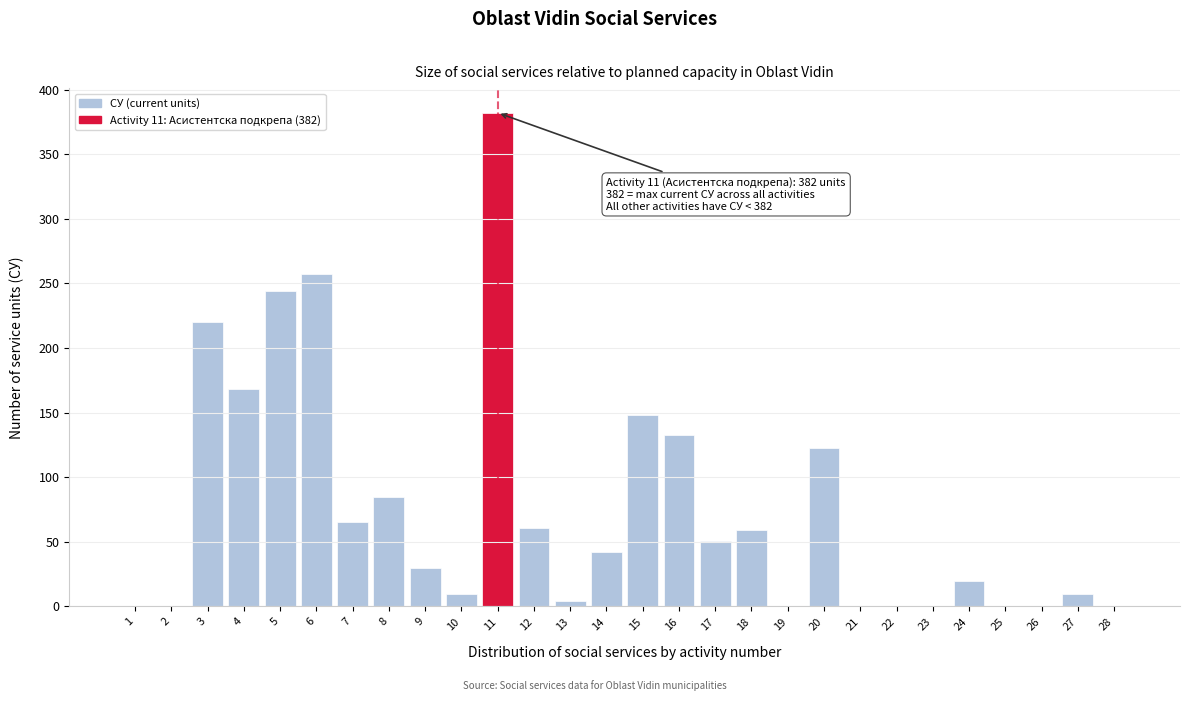

Reading left to right, list all the values displayed in this chart.

1=0	2=0	3=220	4=168	5=244	6=257	7=65	8=85	9=30	10=10	11=382	12=61	13=4	14=42	15=148	16=133	17=51	18=59	19=0	20=123	21=0	22=0	23=0	24=20	25=0	26=0	27=10	28=0